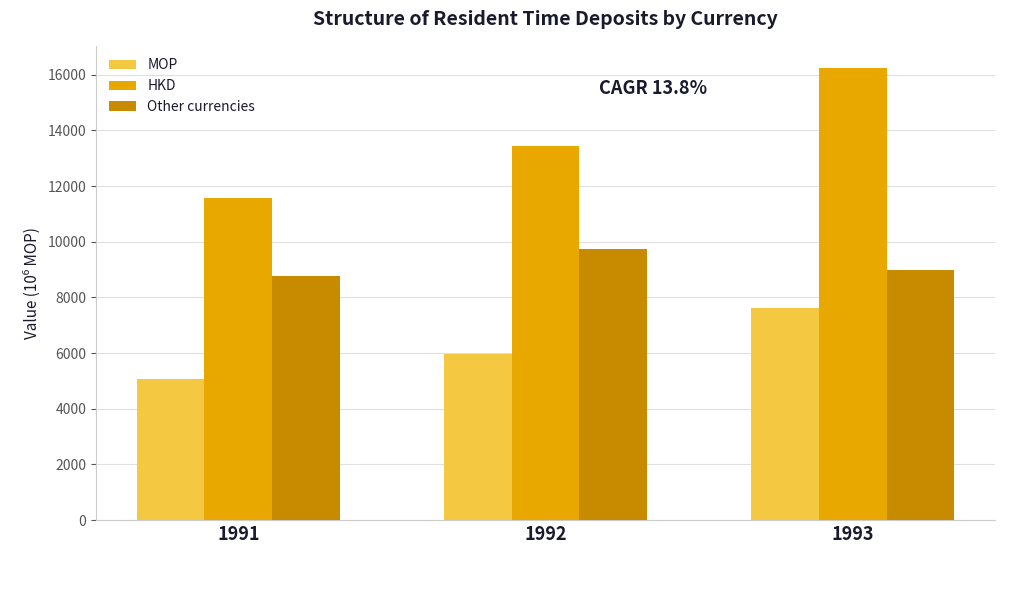

What is the value of the Other currencies bar at the 1st from the left?

8755.2